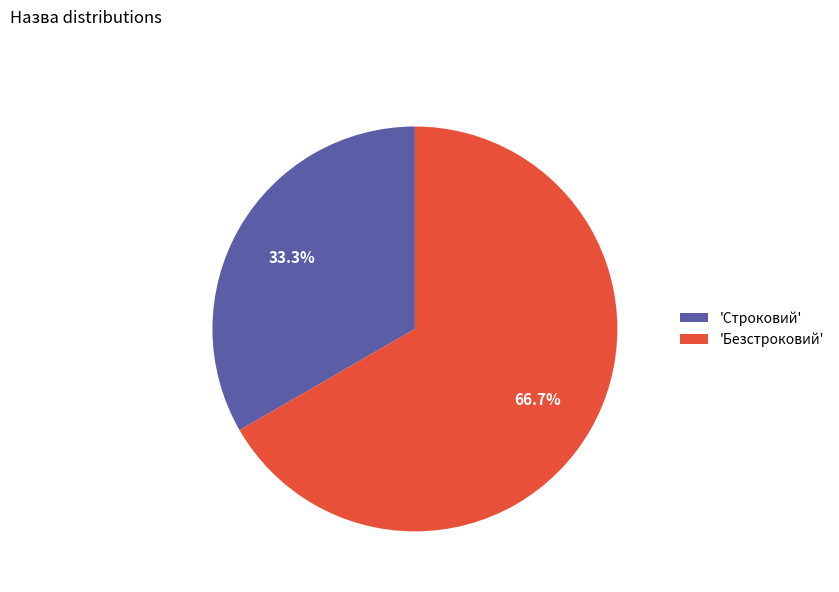

Which category accounts for the majority?

'Безстроковий'